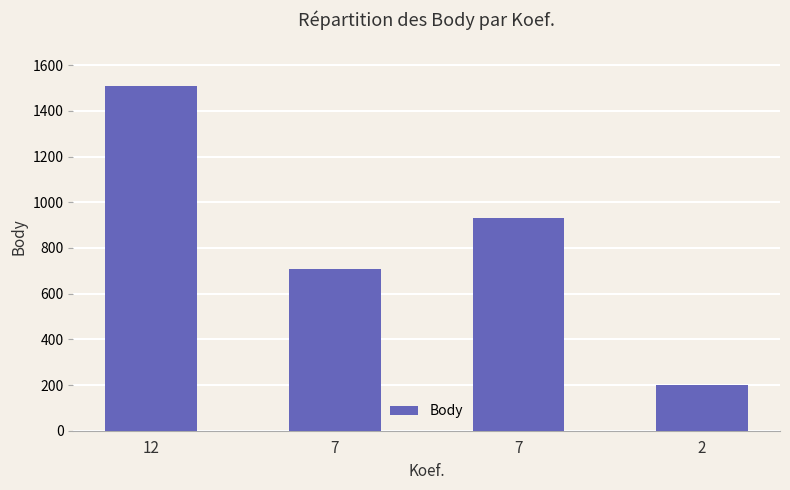

Does the chart contain any negative values?

No